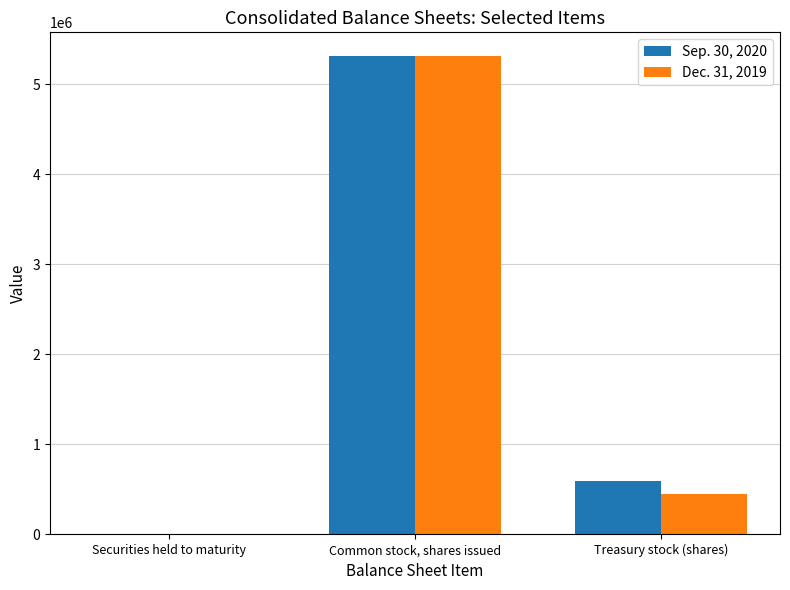

Which series has the largest range (max minus min)?

Sep. 30, 2020